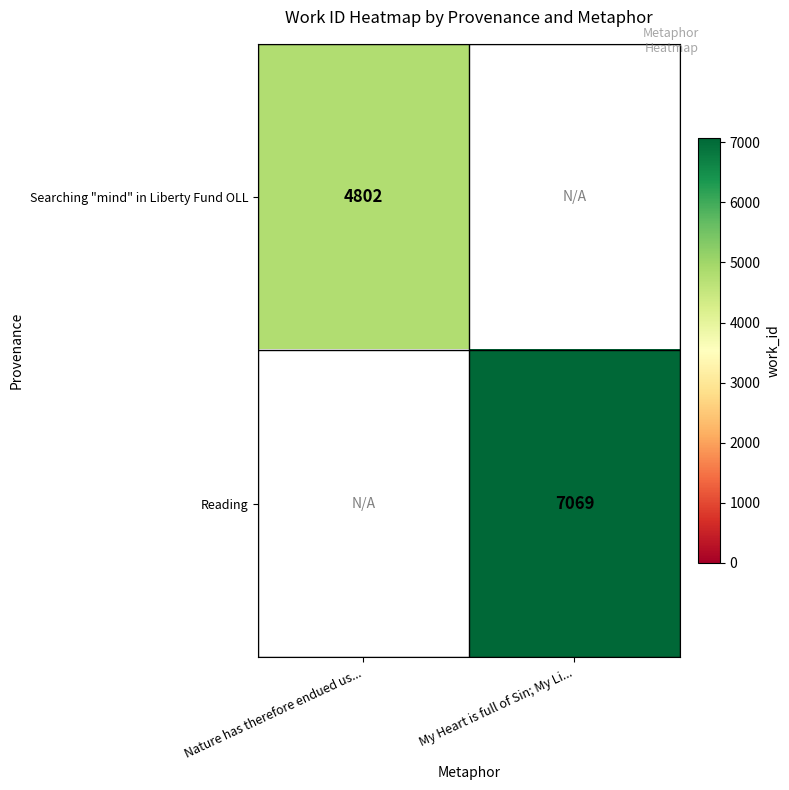

The Reading series shows 3464 at My Heart is full of Sin; My Li.... True or false?

False